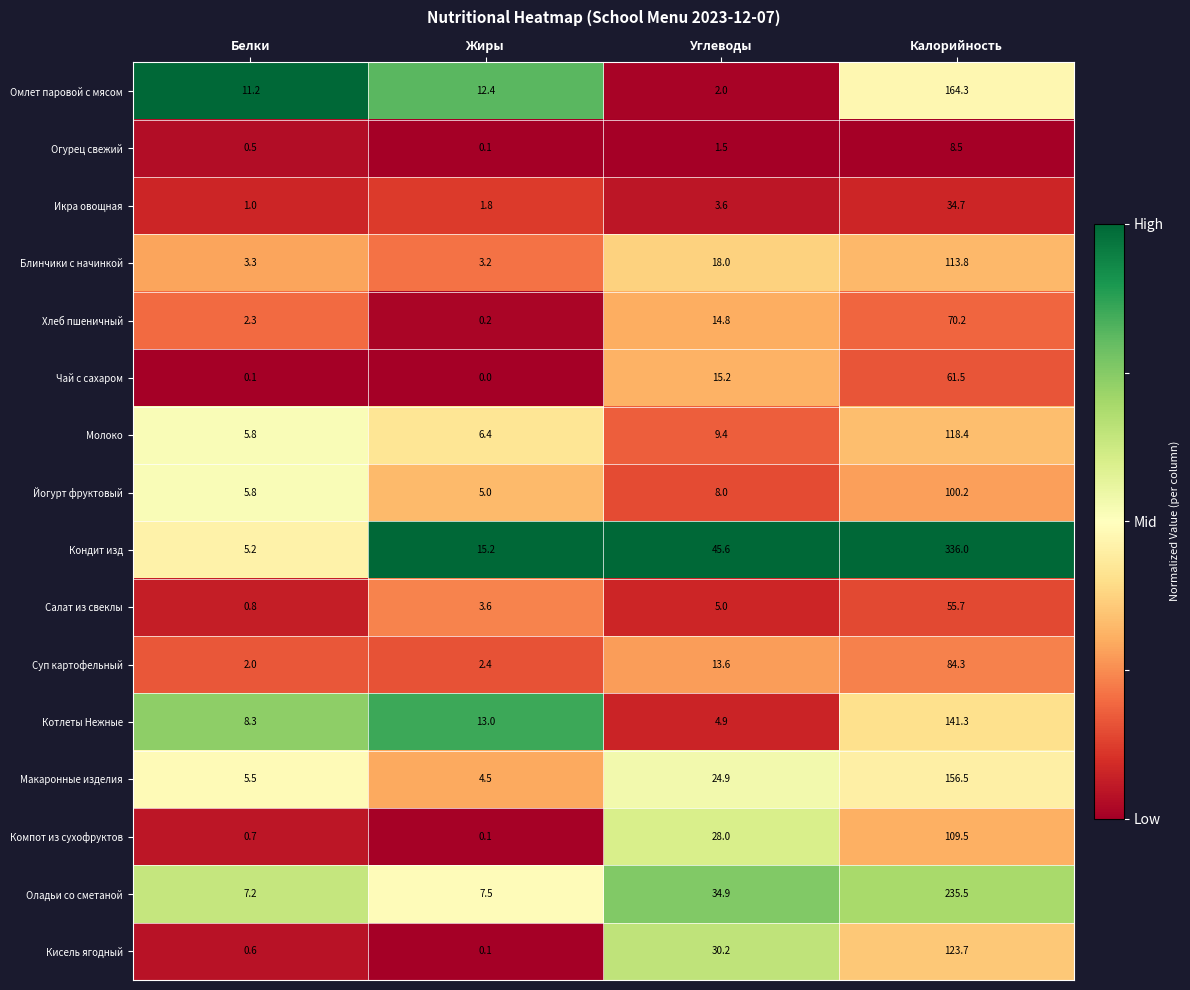

Between Углеводы and Калорийность, which series saw the biggest shift?

Кондит изд